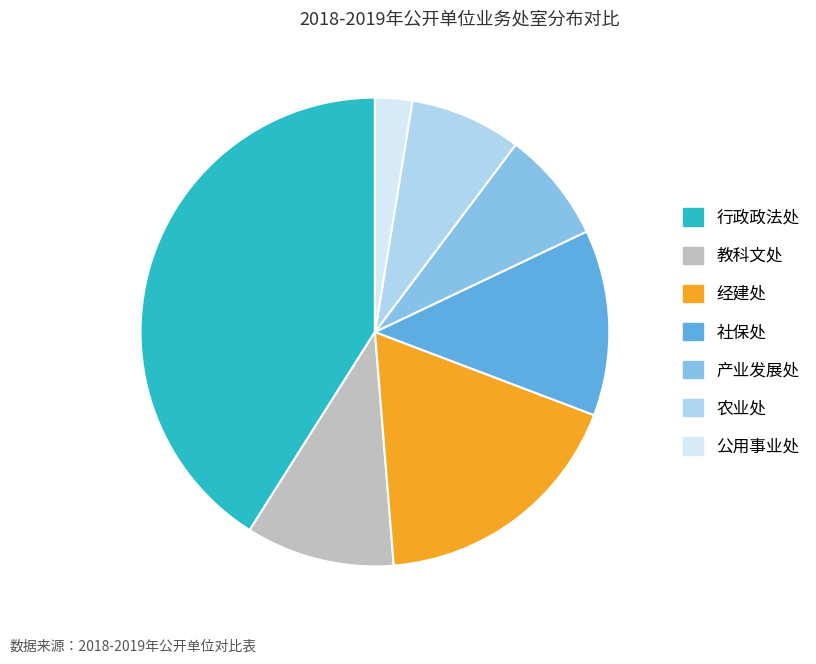

Does 公用事业处 account for over 50% of the chart?

No